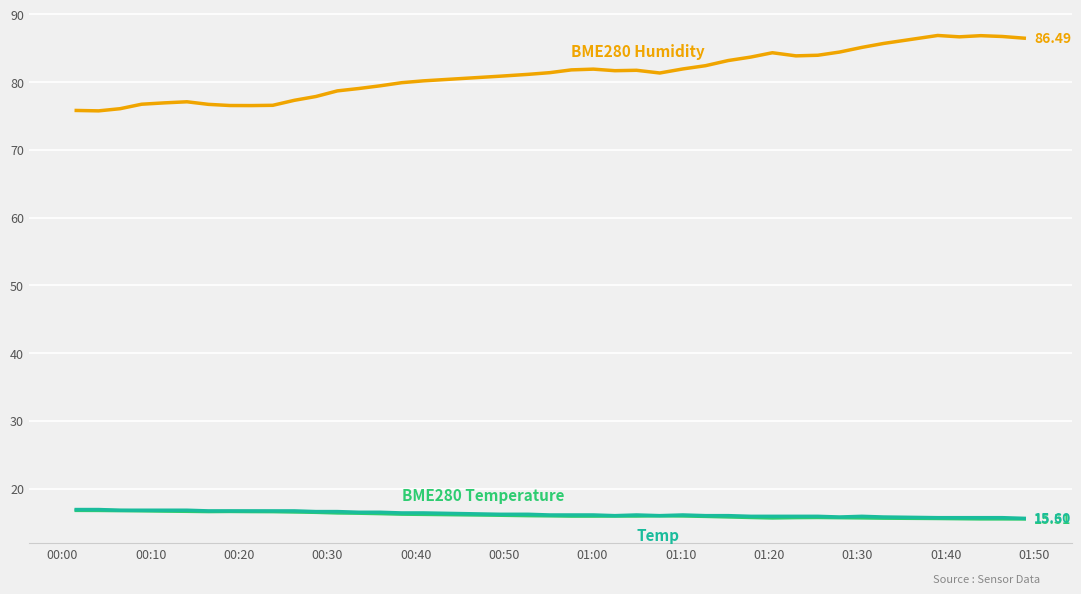

Is this an area chart (filled region under the line)?

No